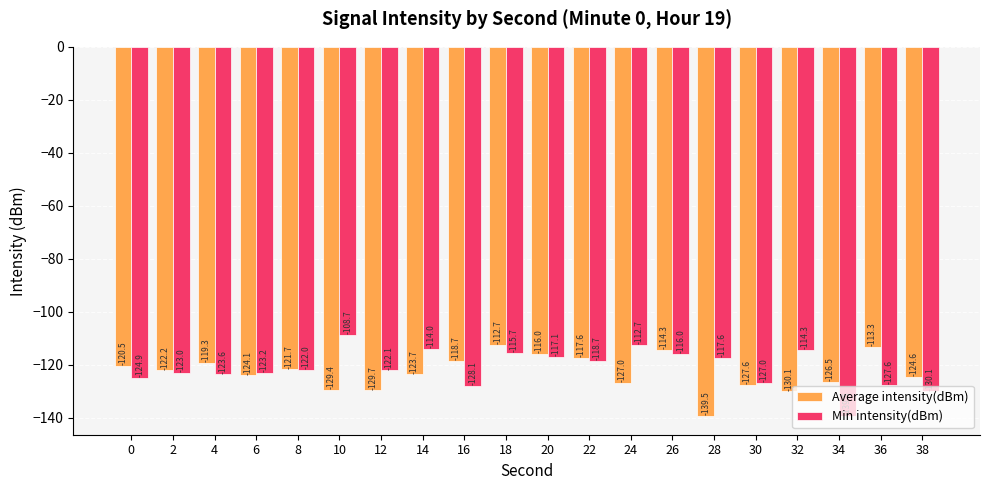

What are all the series names shown in the legend?

Average intensity(dBm), Min intensity(dBm)